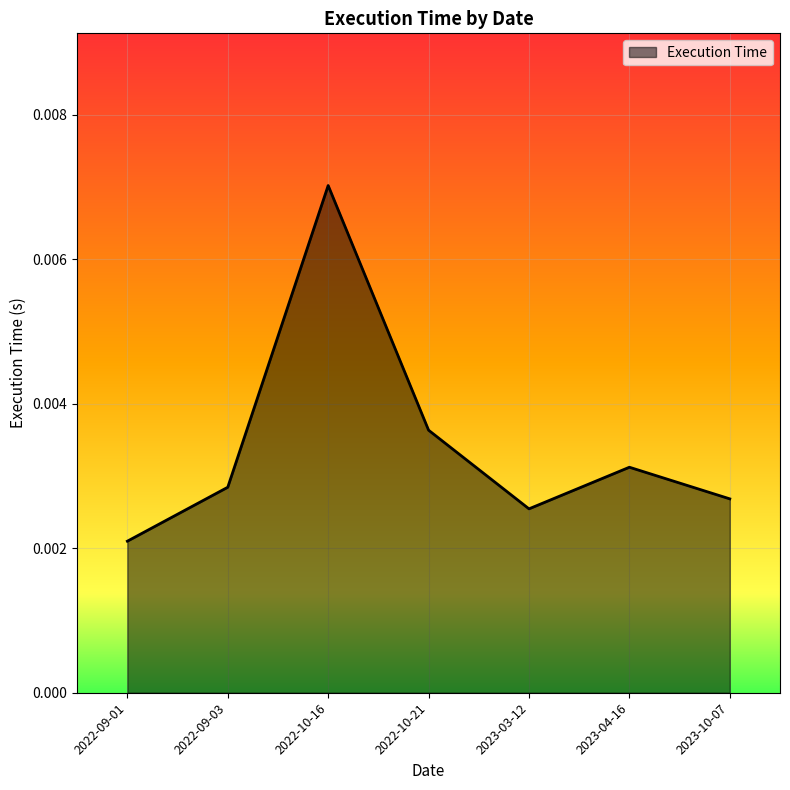

Rank the categories by value from highest to lowest.

2022-10-16, 2022-10-21, 2023-04-16, 2022-09-03, 2023-10-07, 2023-03-12, 2022-09-01